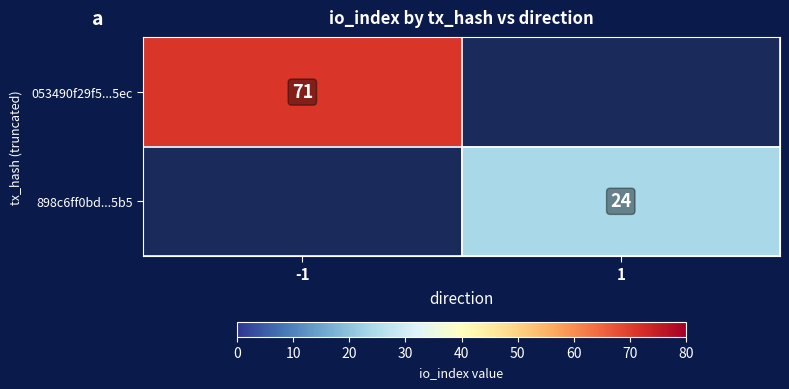

What is the greatest value displayed?

71.0